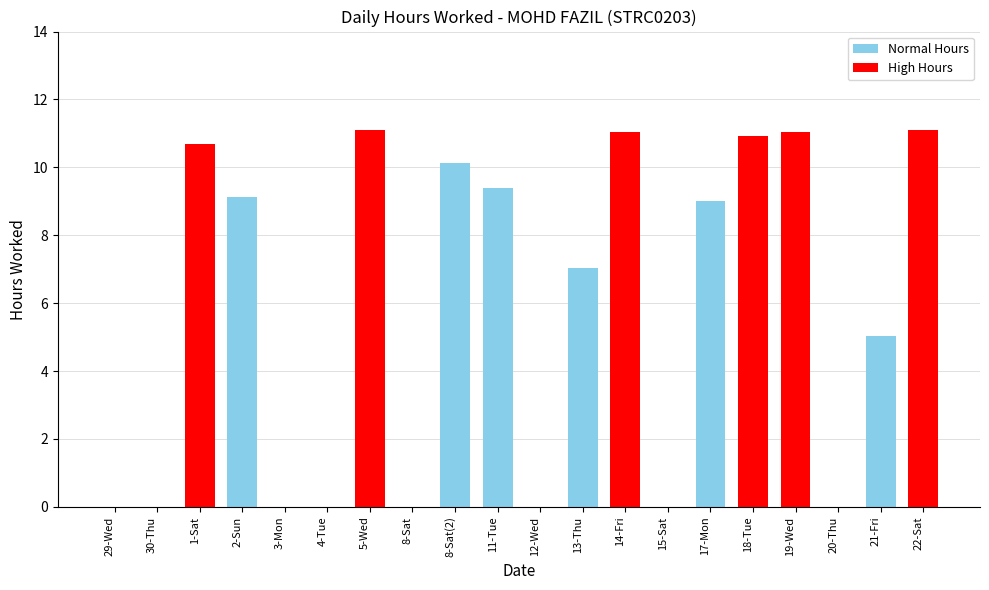

Is it true that the value at 20-Thu is -5.4?

False